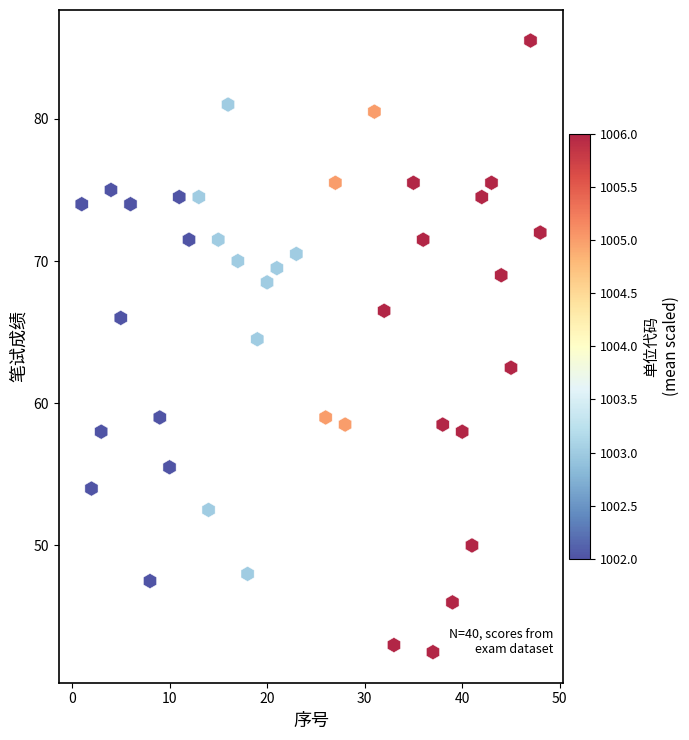

What is the range of X values (max minus min)?

47.0